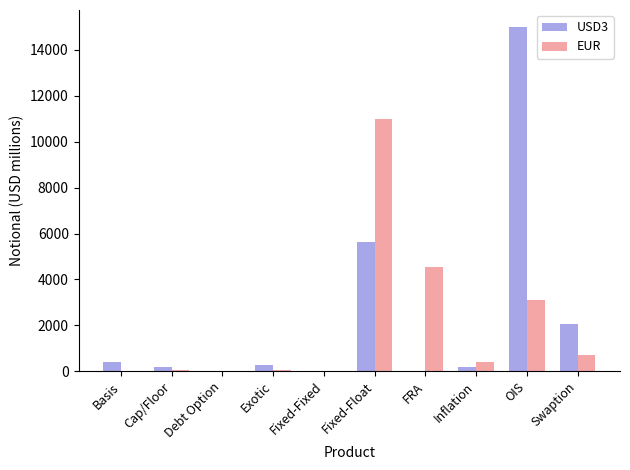

Is the value of USD3 at Cap/Floor greater than the value of EUR at Fixed-Float?

No